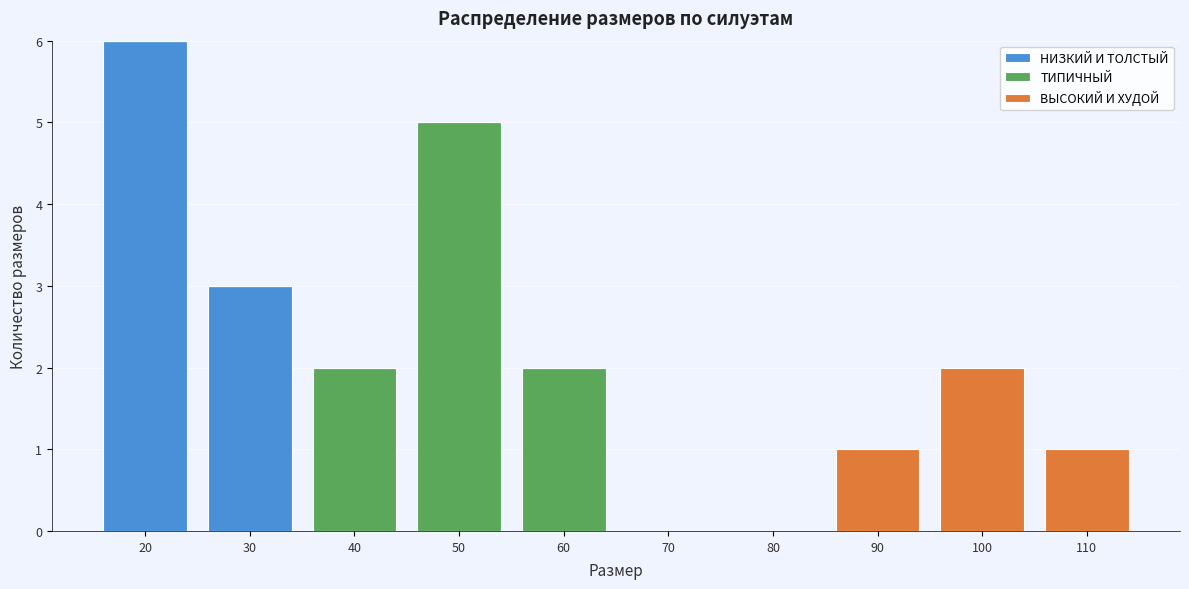

Reading left to right, transcribe the values for НИЗКИЙ И ТОЛСТЫЙ.

20=6	30=3	40=0	50=0	60=0	70=0	80=0	90=0	100=0	110=0